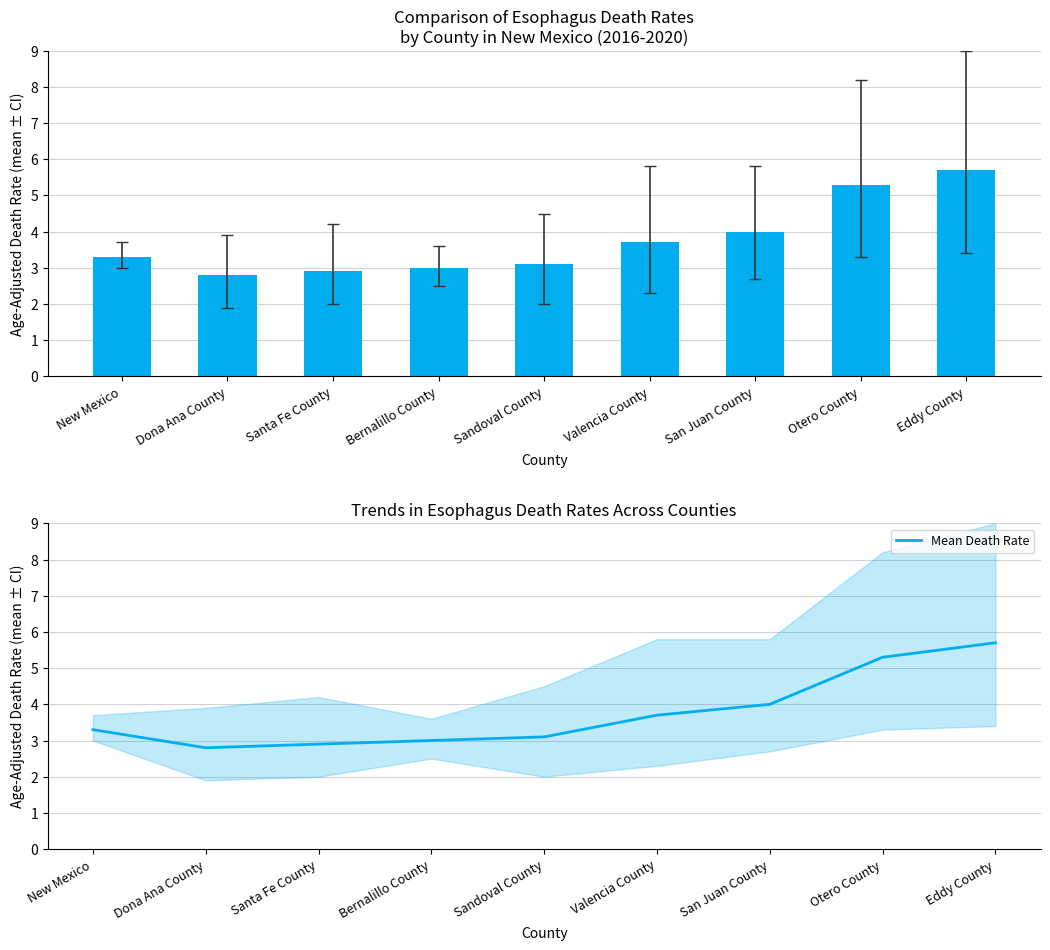

How many categories are shown in the chart?

9